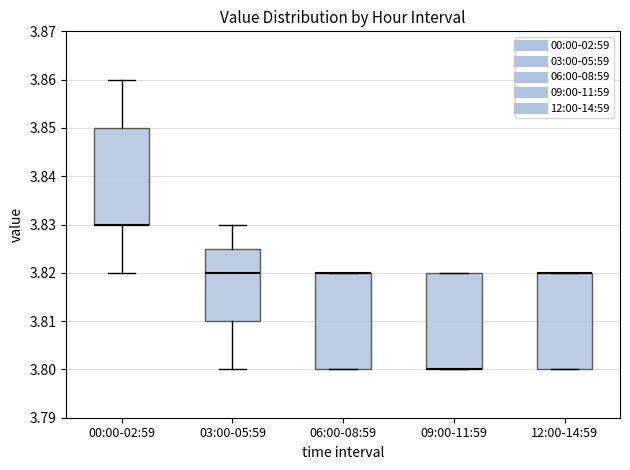

Reading left to right, transcribe this box plot: for each box, give where its median line is, the range the box spans, and where its two whiskers end, as read against the y-axis. The values are not printed on the chart, so give them approximately, as read against the axis.

00:00-02:59: median 3.830 (drawn on the box's lower edge), box 3.830 to 3.850, whiskers 3.820 to 3.860
03:00-05:59: median 3.820, box 3.810 to 3.825, whiskers 3.800 to 3.830
06:00-08:59: median 3.820 (drawn on the box's upper edge), box 3.800 to 3.820, whiskers 3.800 to 3.820
09:00-11:59: median 3.800 (drawn on the box's lower edge), box 3.800 to 3.820, whiskers 3.800 to 3.820
12:00-14:59: median 3.820 (drawn on the box's upper edge), box 3.800 to 3.820, whiskers 3.800 to 3.820